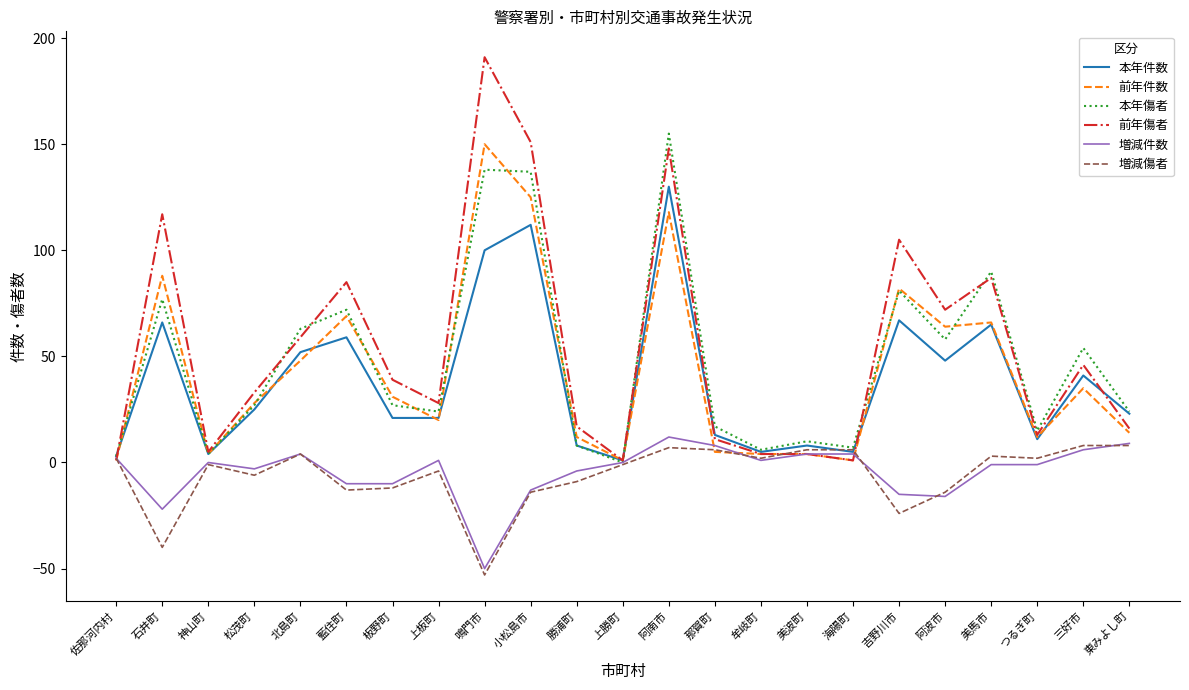

True or false: 前年件数 has a value of 82 at 吉野川市.

True